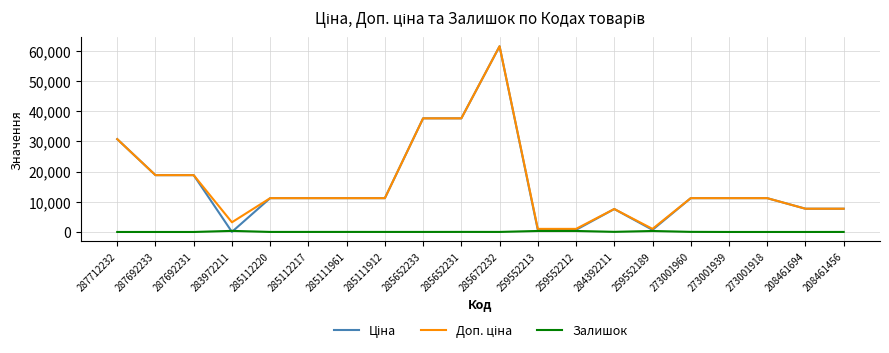

What position from the left is 283972211?

4